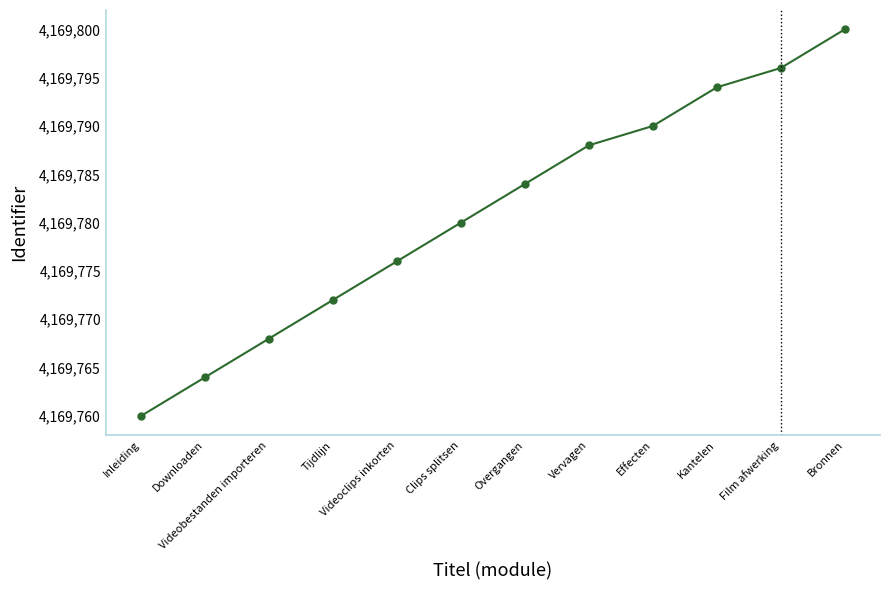

Reading right to left, extract all data points from this chart.

Bronnen=4169800	Film afwerking=4169796	Kantelen=4169794	Effecten=4169790	Vervagen=4169788	Overgangen=4169784	Clips splitsen=4169780	Videoclips inkorten=4169776	Tijdlijn=4169772	Videobestanden importeren=4169768	Downloaden=4169764	Inleiding=4169760